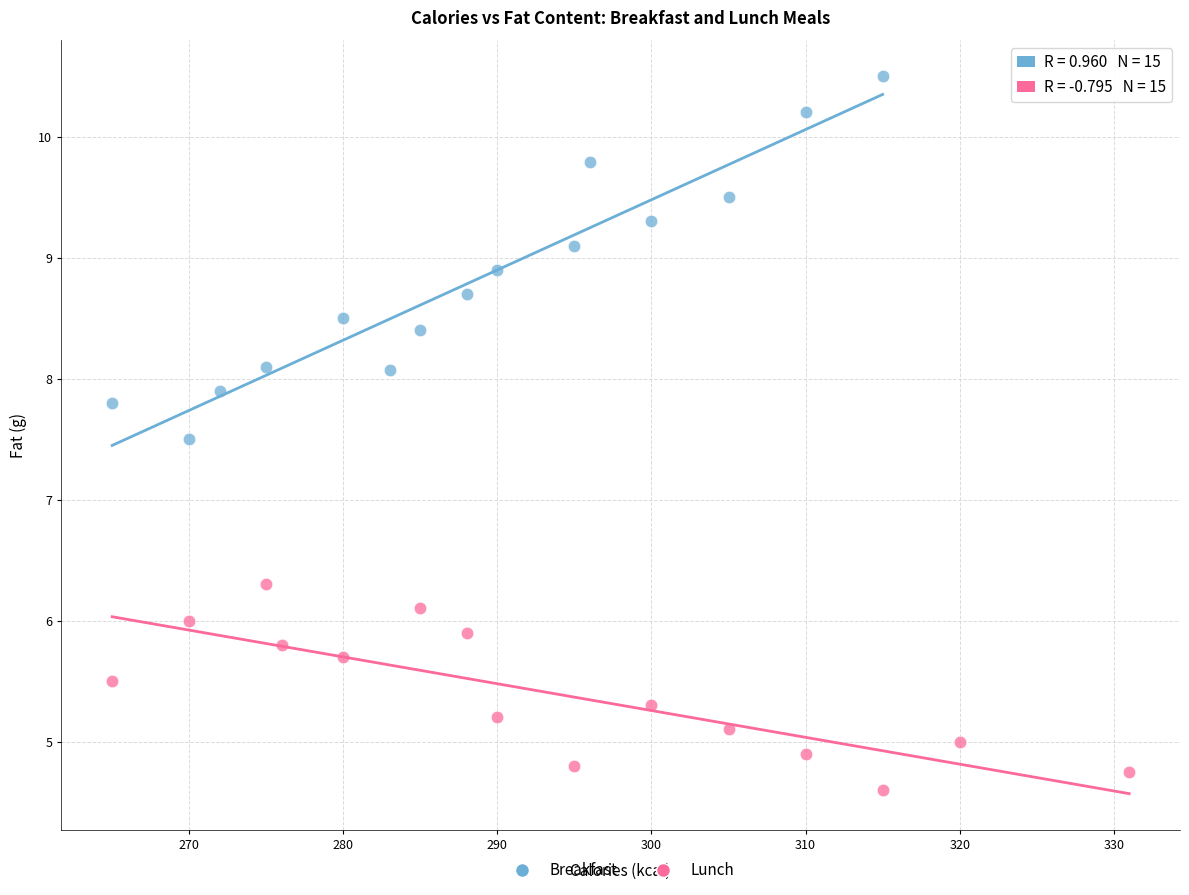

What are all the series names shown in the legend?

Breakfast, Lunch